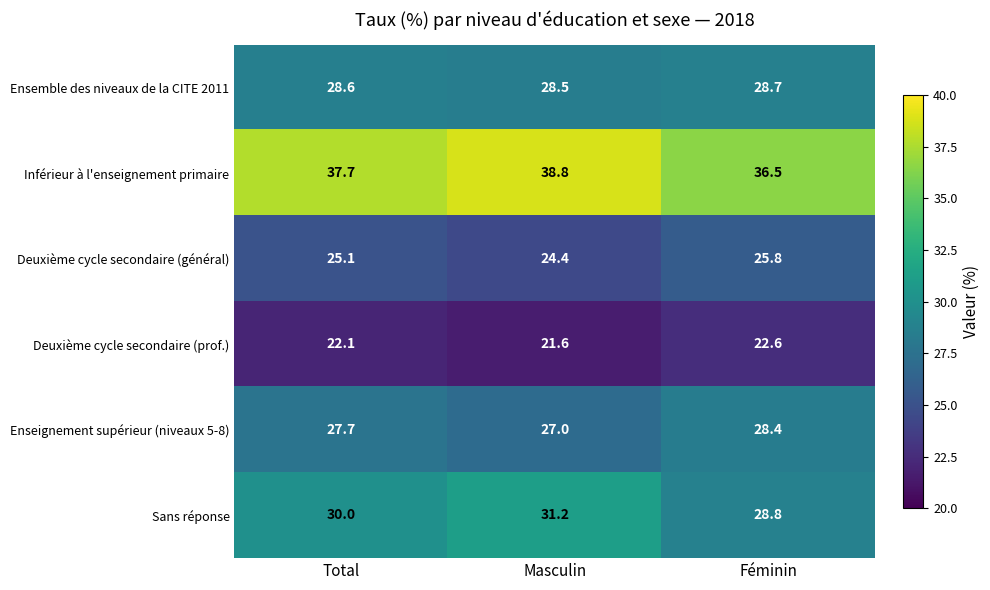

Read the Deuxième cycle secondaire (général) value at Total.

25.1